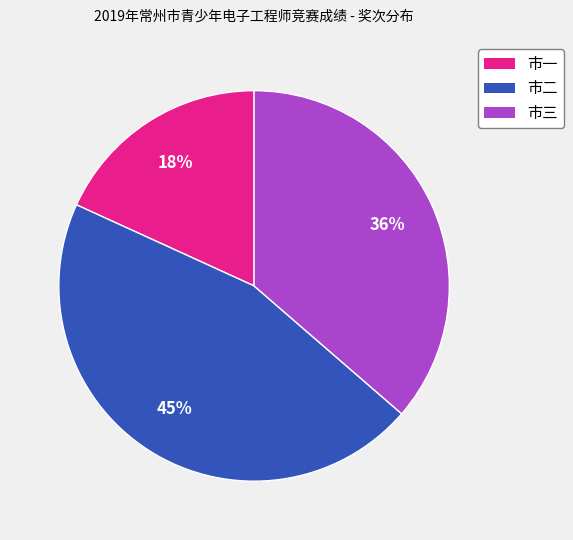

Count the number of slices in the pie.

3